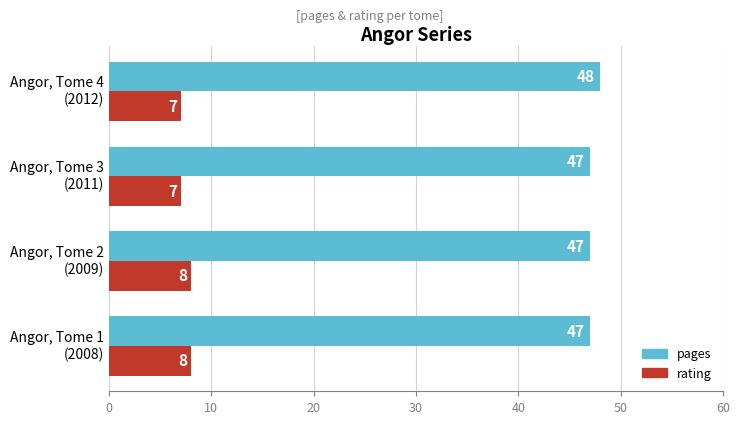

What is the highest value of the rating series?

8